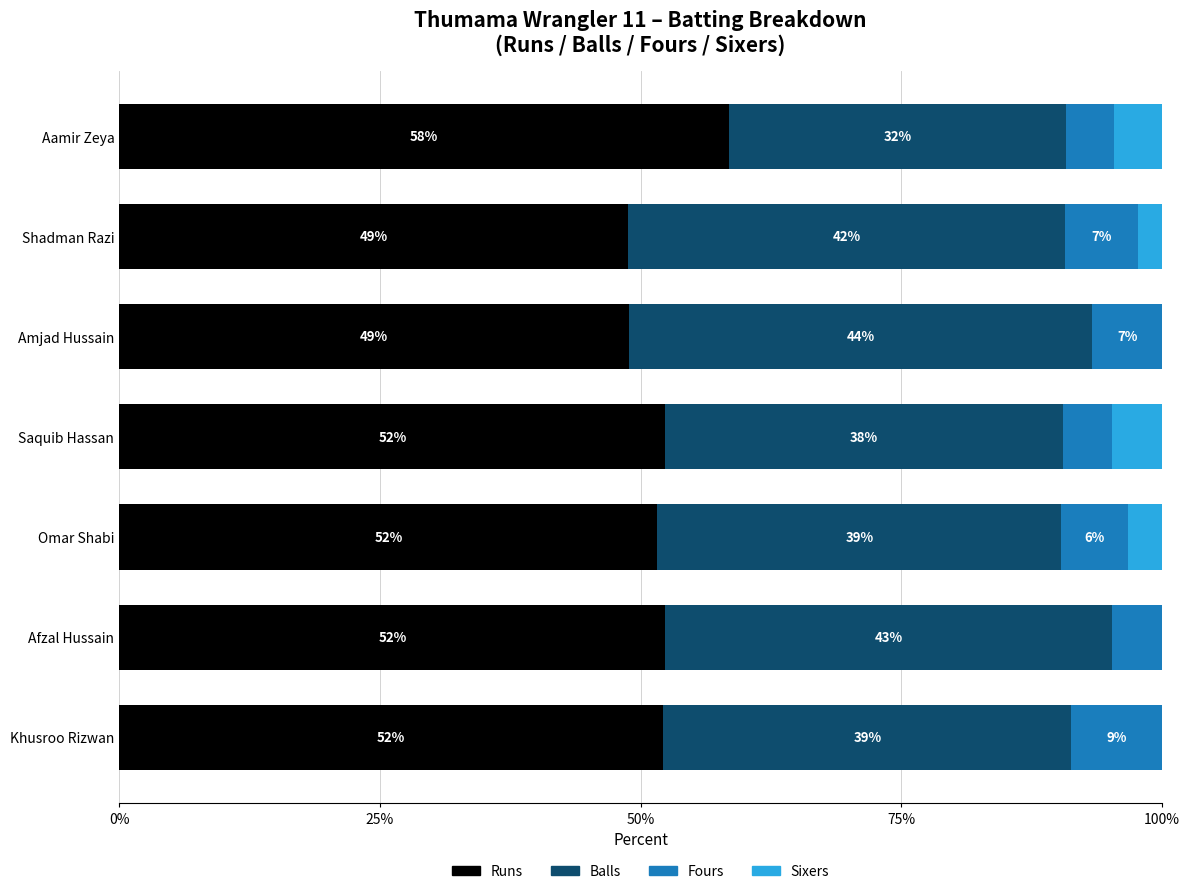

Which category has the highest value in the Runs series?

Aamir Zeya